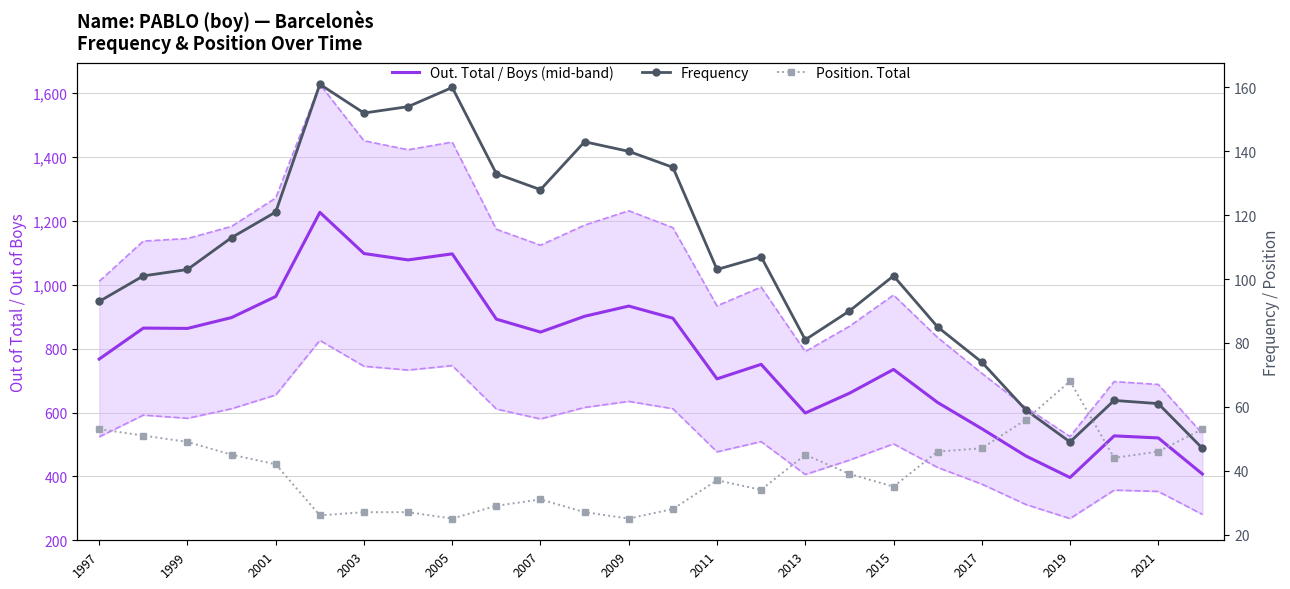

True or false: Position. Total and Out. Total / Boys (mid-band) intersect in this chart.

False